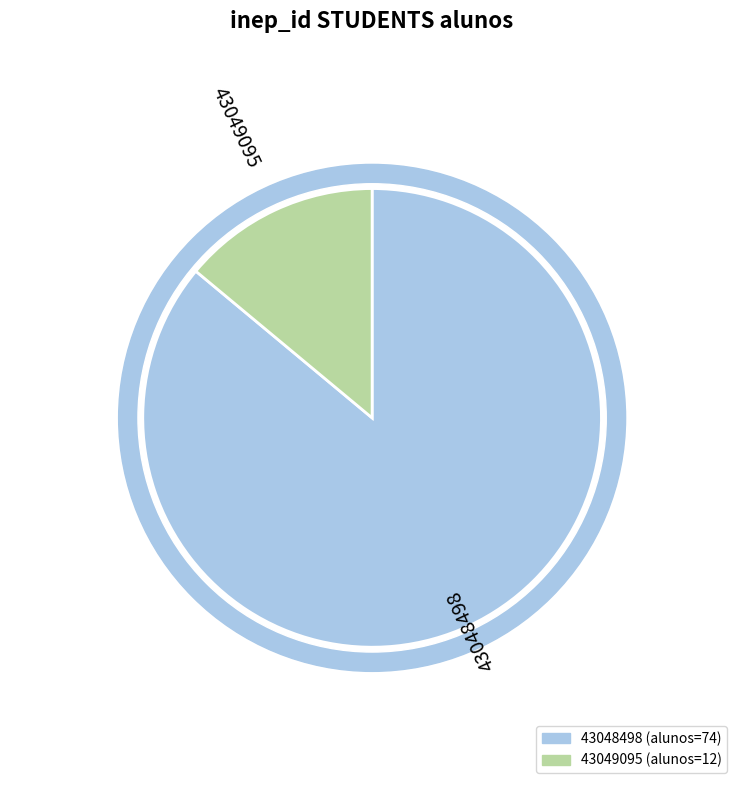

To the nearest percent, what is the combined percentage of 43048498 and 43049095?

100%